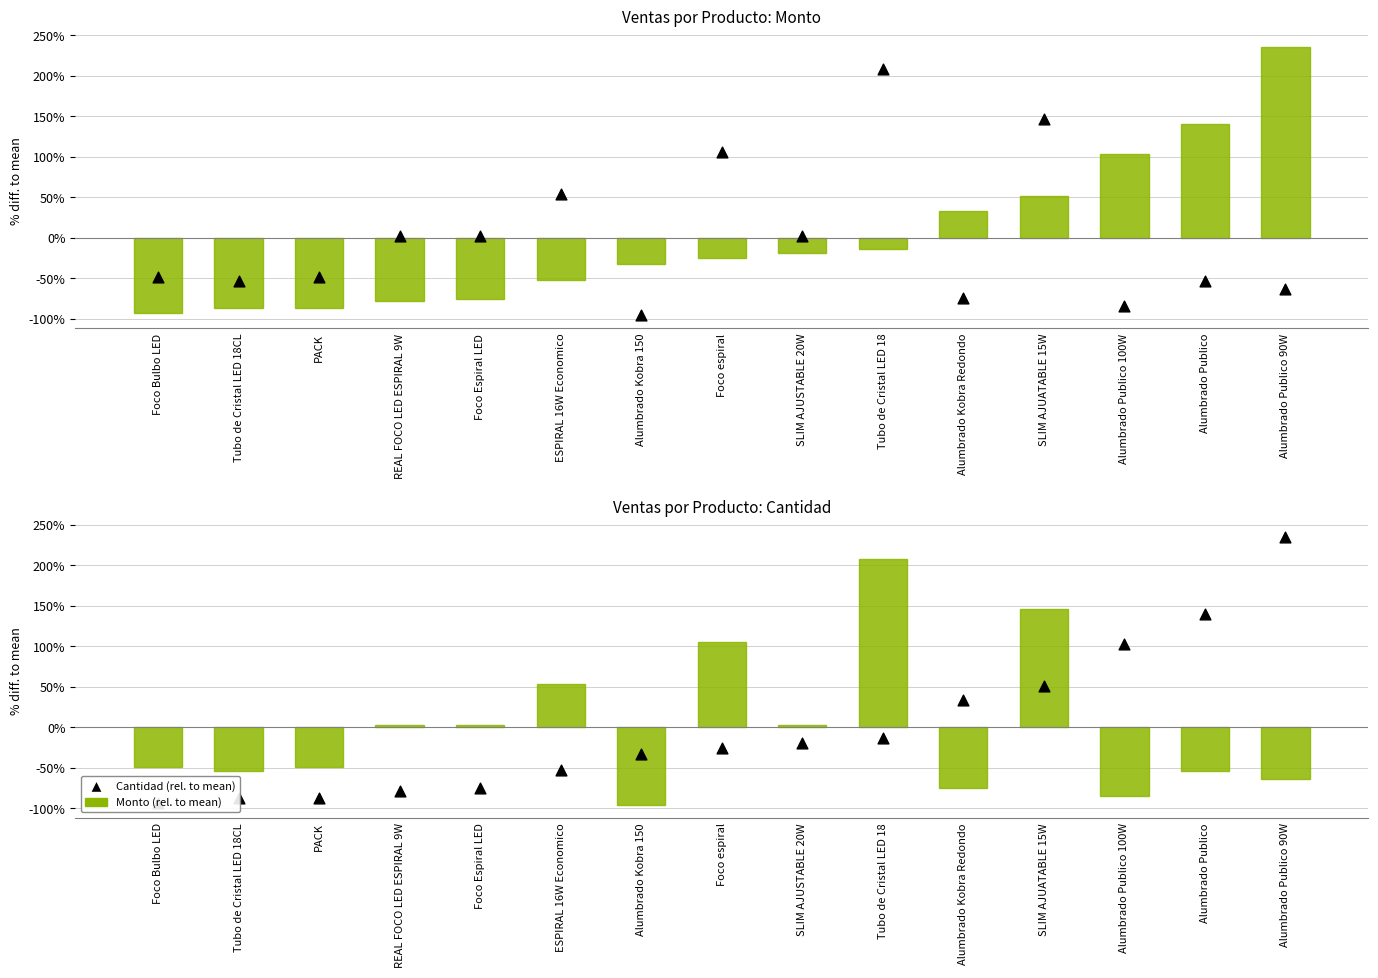

Which series reaches the minimum Y coordinate?

Monto (rel. to mean)